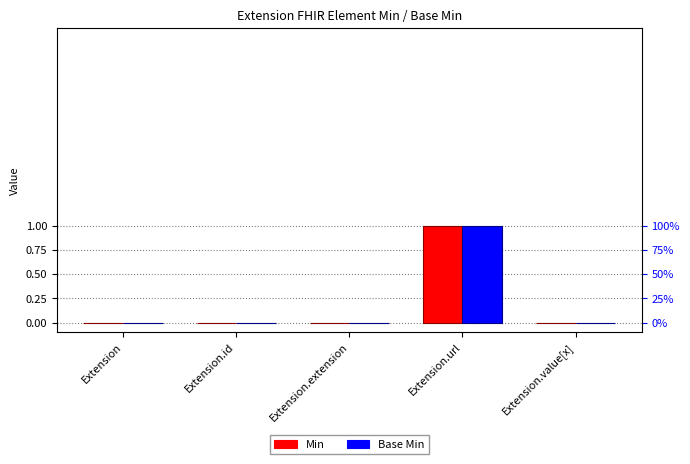

Rank the series at Extension.id from lowest to highest value.

Min, Base Min